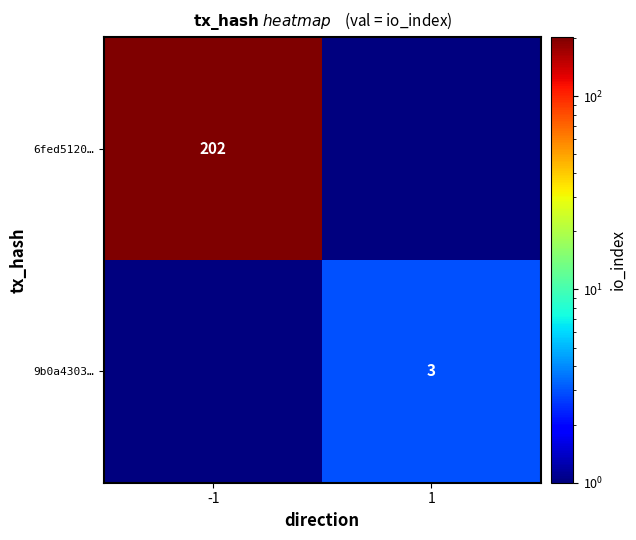

The 9b0a4303… series shows 1.0 at 1. True or false?

False